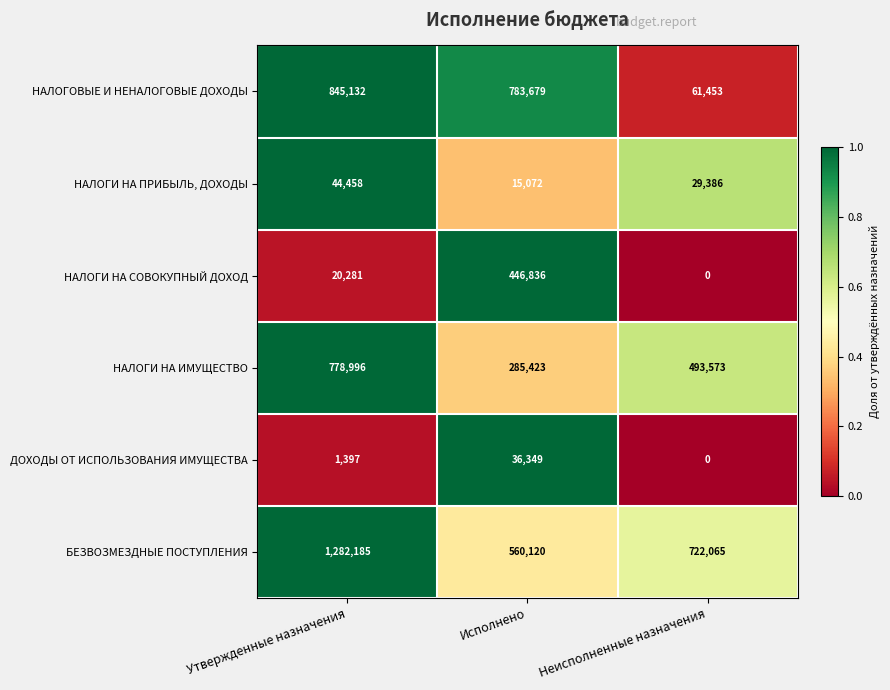

Read the НАЛОГИ НА ПРИБЫЛЬ, ДОХОДЫ value at Утвержденные назначения, to the nearest 100.

44500